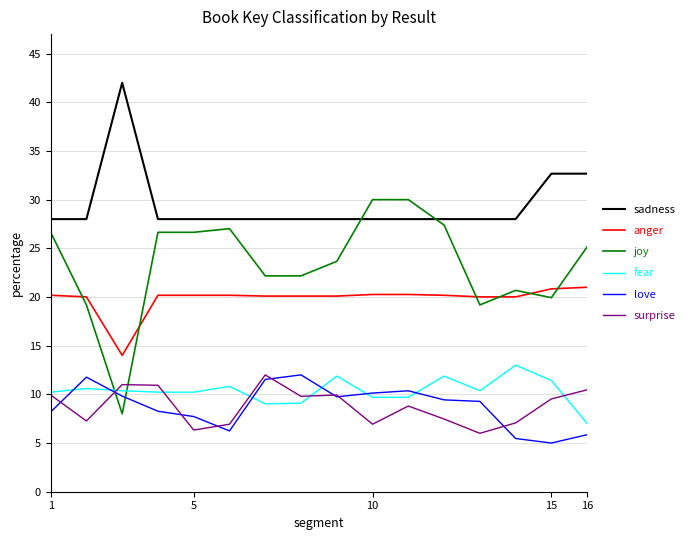

What is the average value of the sadness series?

29.5